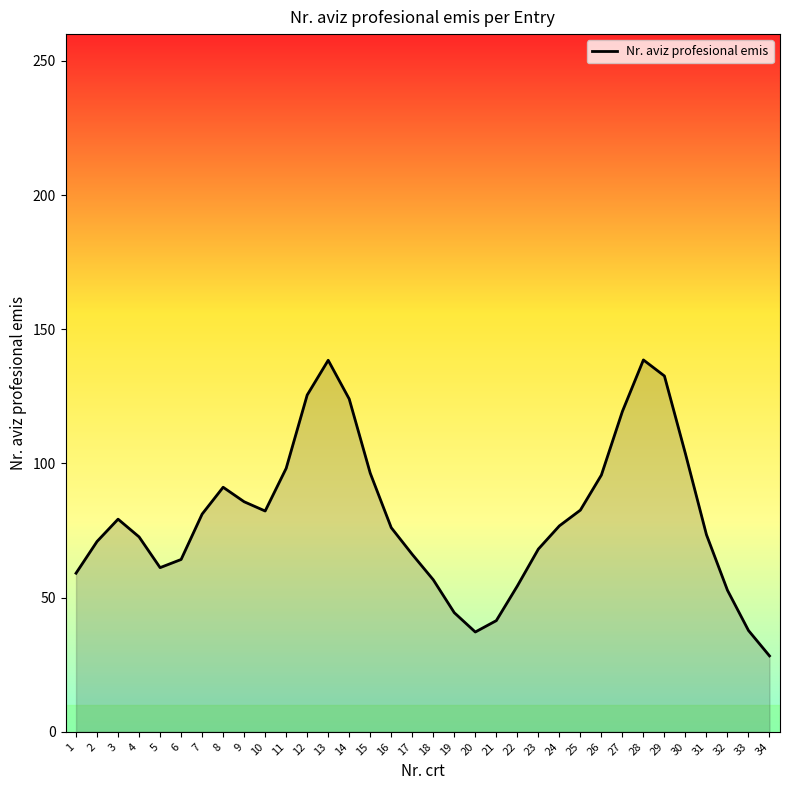

List the labels in order of value, smallest first.

34, 20, 33, 21, 19, 32, 22, 18, 1, 5, 6, 17, 23, 2, 4, 31, 16, 24, 3, 7, 10, 25, 9, 8, 26, 15, 11, 30, 27, 14, 12, 29, 13, 28